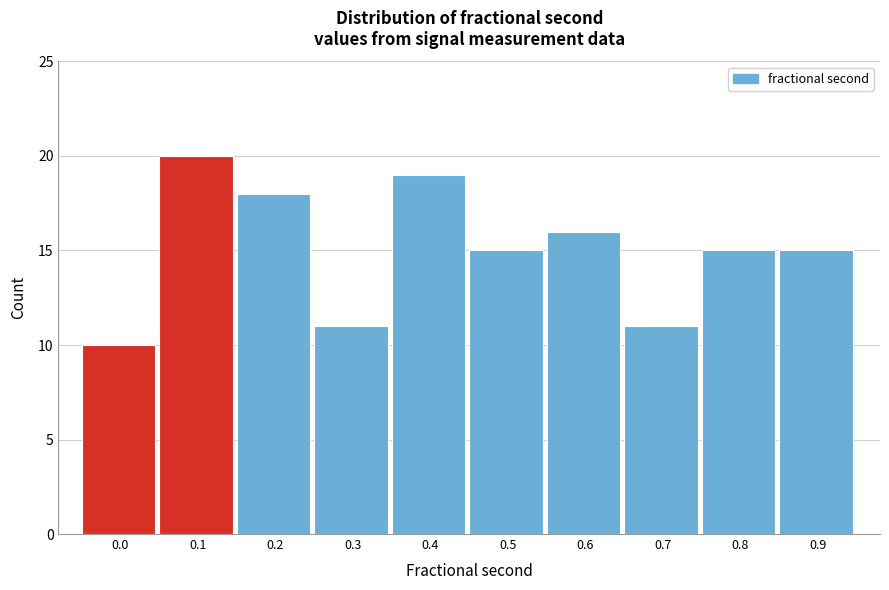

Reading right to left, list all the values displayed in this chart.

0.9=15	0.8=15	0.7=11	0.6=16	0.5=15	0.4=19	0.3=11	0.2=18	0.1=20	0.0=10